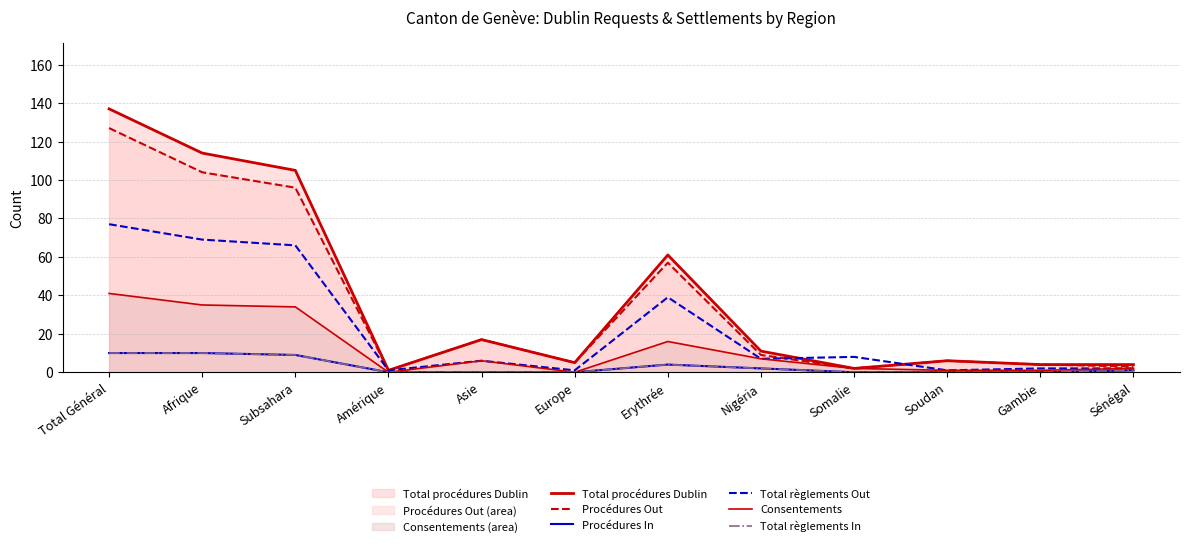

True or false: Total règlements Out and Procédures In intersect in this chart.

False